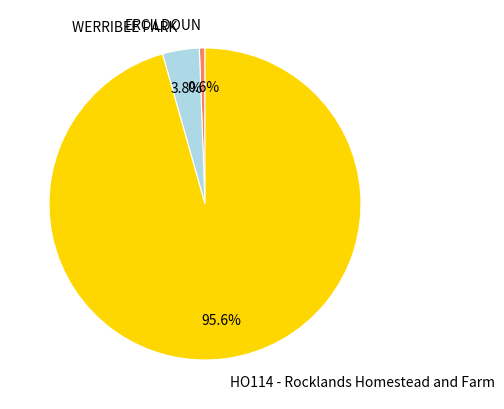

What percentage is the HO114 - Rocklands Homestead and Farm slice, to the nearest percent?

96%